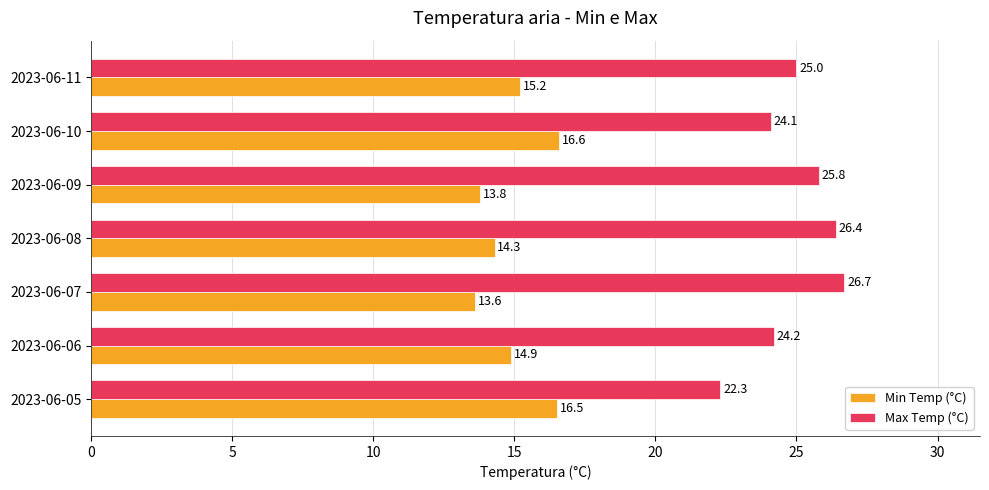

Which series has the largest range (max minus min)?

Max Temp (°C)